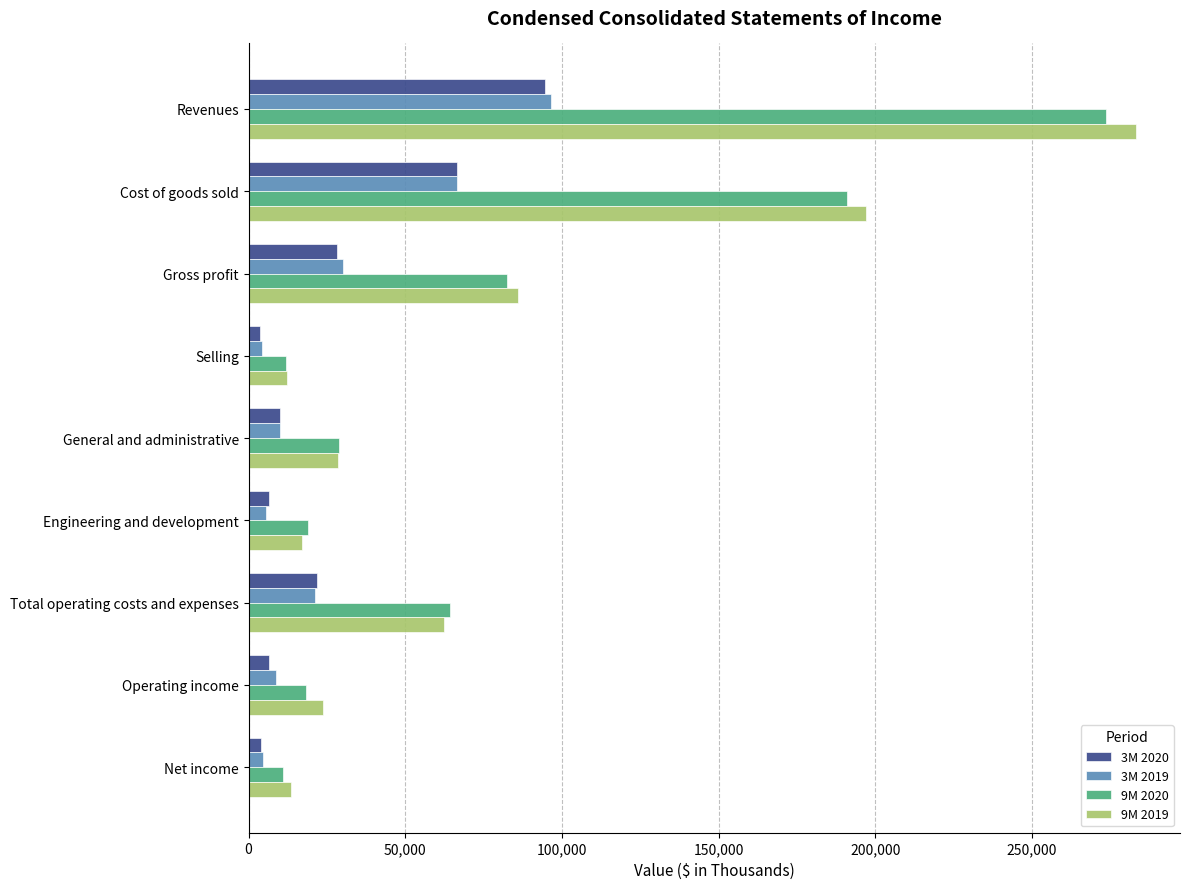

Which series has the widest spread of values?

9M 2019